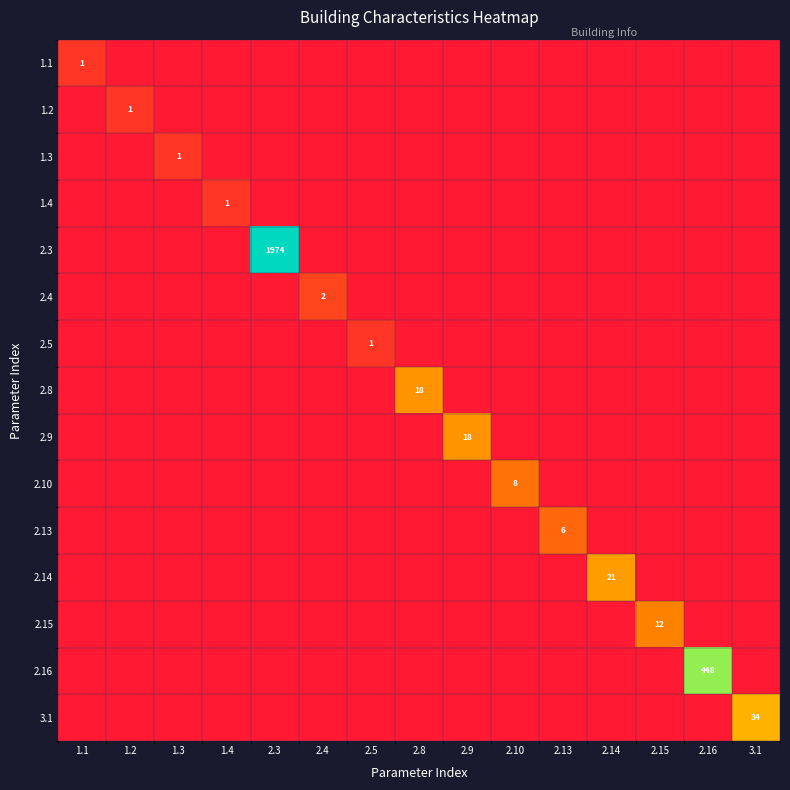

At how many categories does at least one series exceed 2?

8